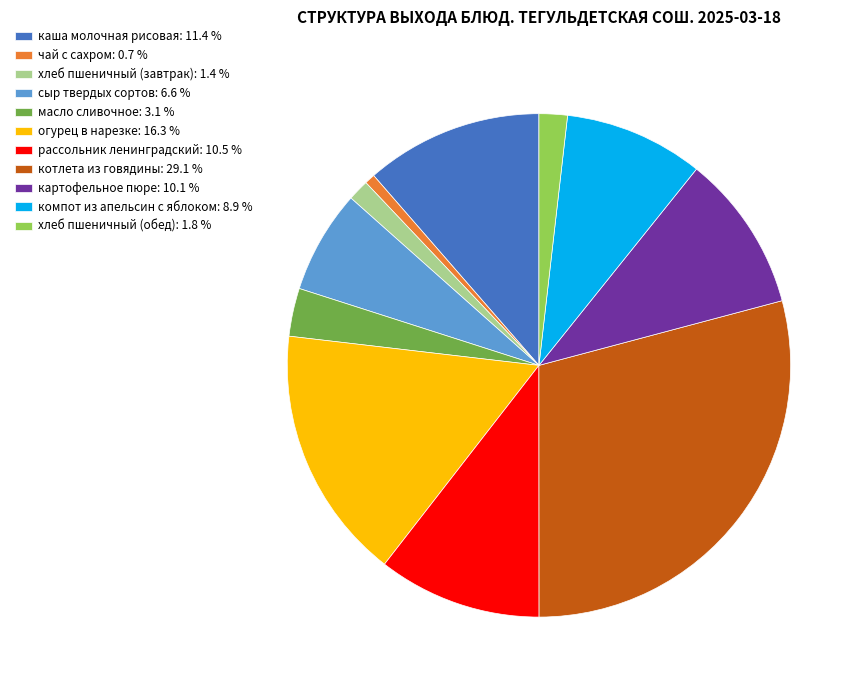

Between котлета из говядины: 29.1 % and компот из апельсин с яблоком: 8.9 %, which is larger?

котлета из говядины: 29.1 %